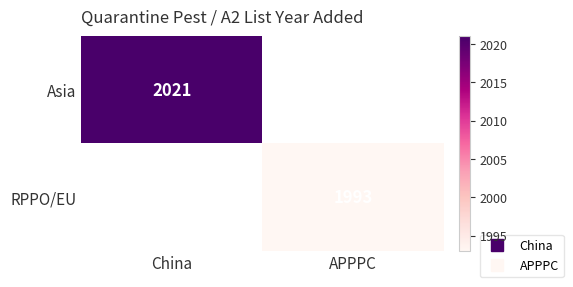

List the series in order of their peak value, highest first.

Asia, RPPO/EU